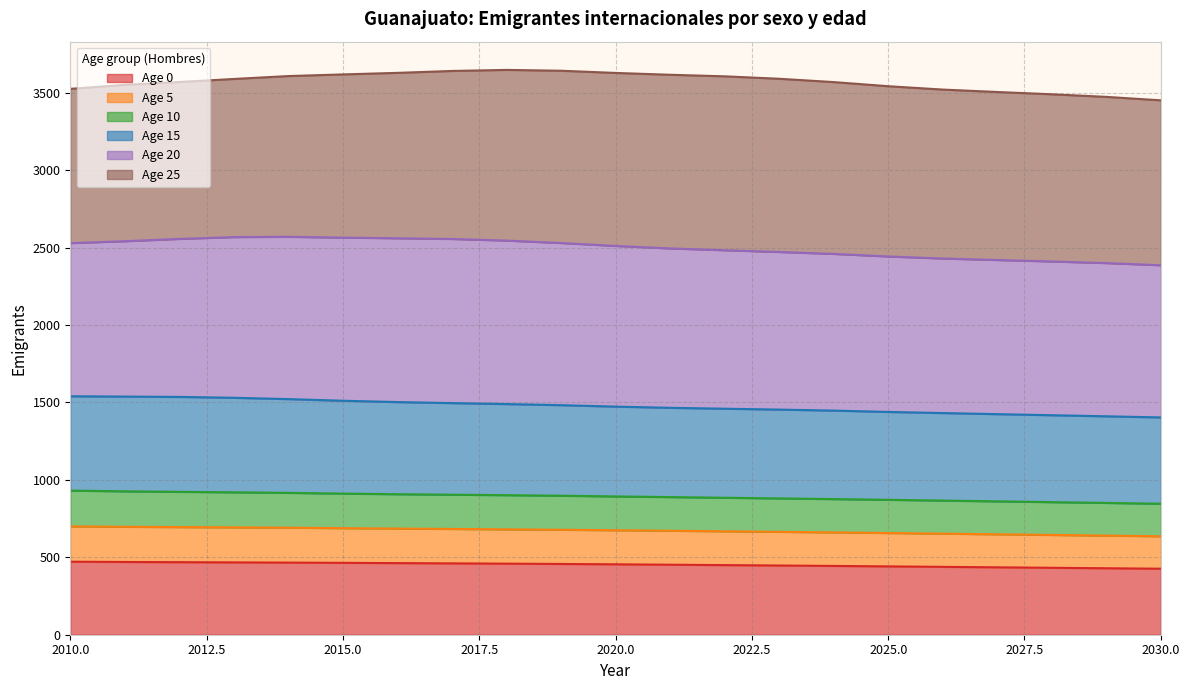

What is the highest value of the Age 0 series?

471.5